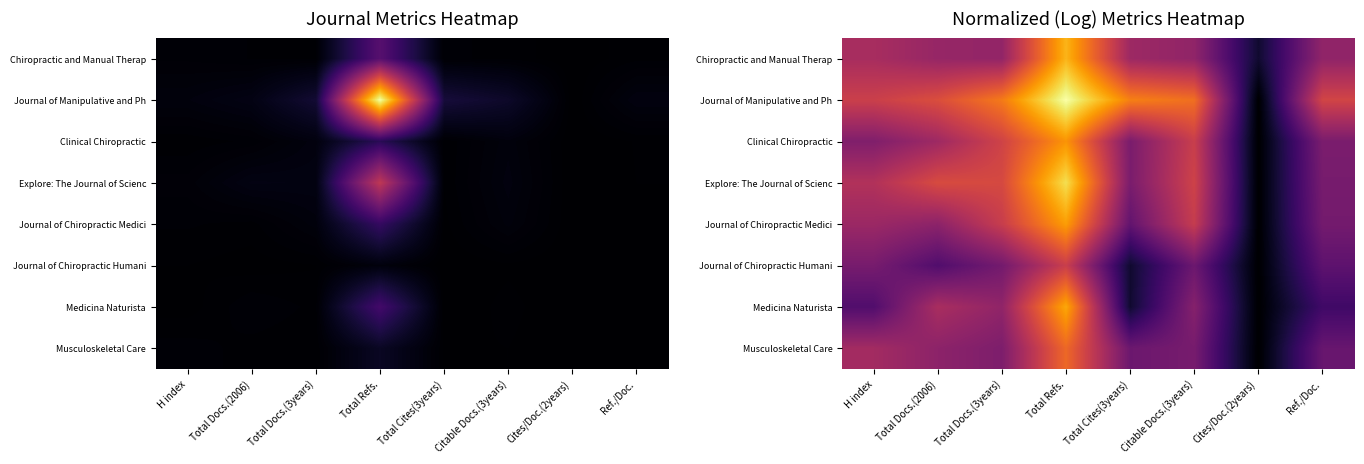

Where does the Medicina Naturista series first go above 2?

Total Docs.(2006)